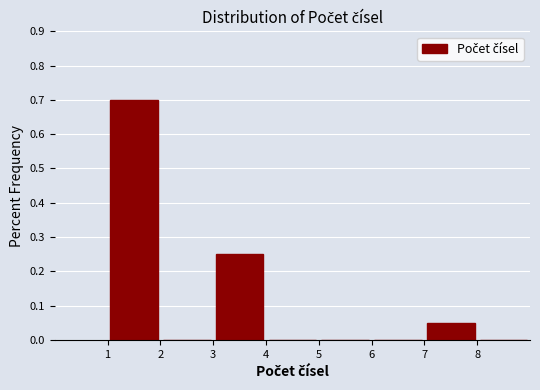

Reading left to right, list every bar in this chart as the range it spans on the x-axis followed by its height. The values are not printed on the chart, so give them approximately, as read against the axis.

1 to 2: 0.70
2 to 3: 0
3 to 4: 0.25
4 to 5: 0
5 to 6: 0
6 to 7: 0
7 to 8: 0.05
8 to 9: 0